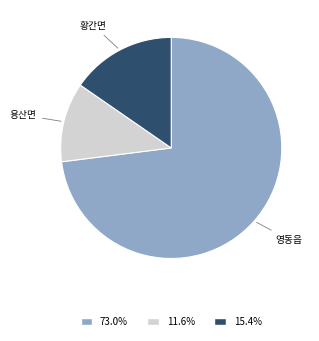

Does any single category account for the majority?

Yes